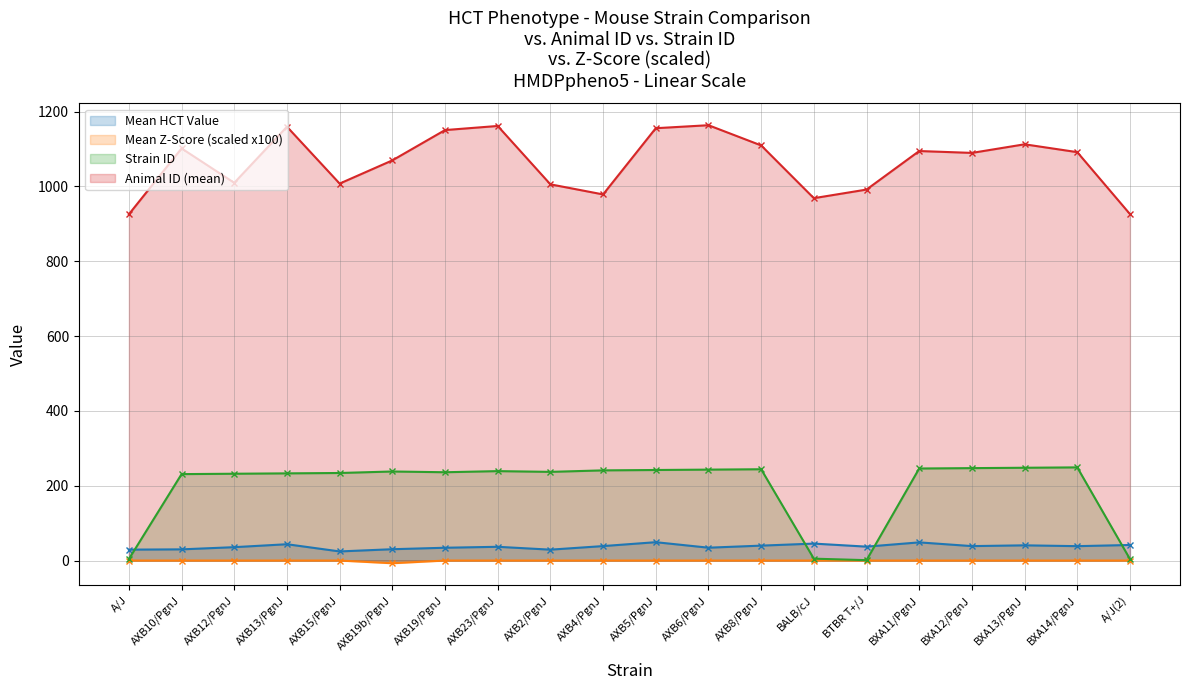

What are all the series names shown in the legend?

Mean HCT Value, Mean Z-Score (scaled x100), Strain ID, Animal ID (mean)